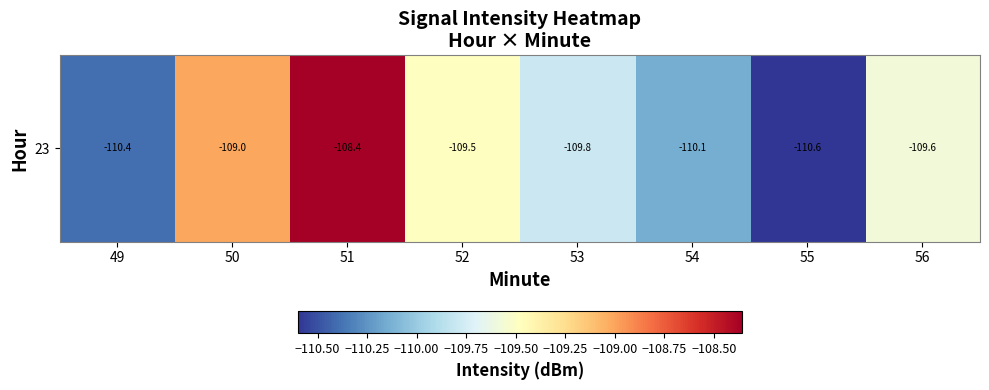

What is the change in value from 50 to 51?

+0.6